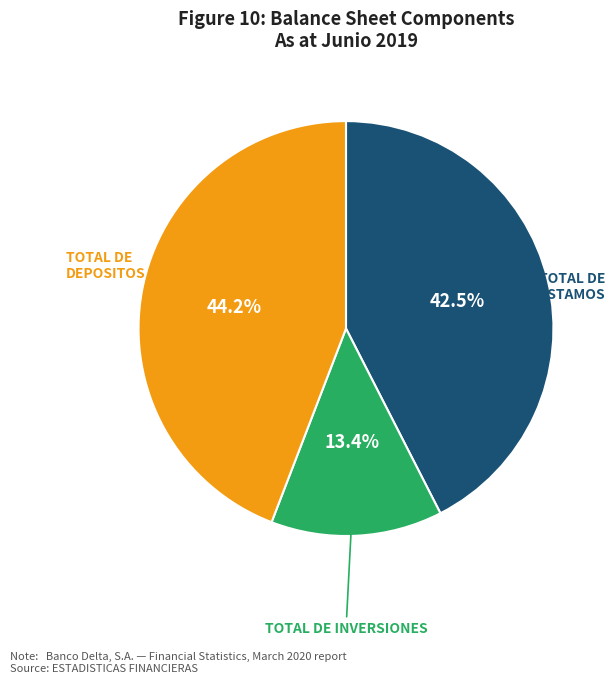

Does any single category account for the majority?

No